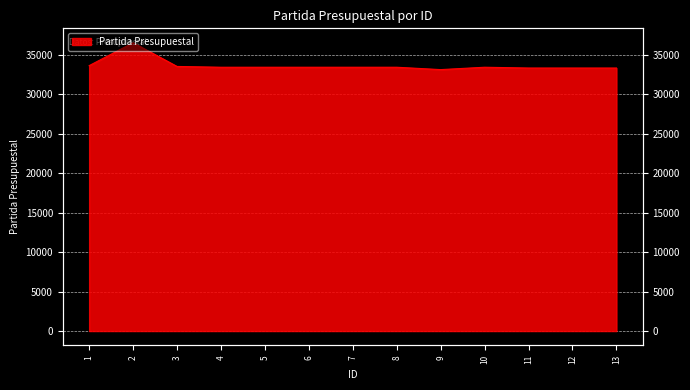

List the labels in order of value, smallest first.

9, 11, 12, 13, 4, 5, 6, 7, 8, 10, 3, 1, 2